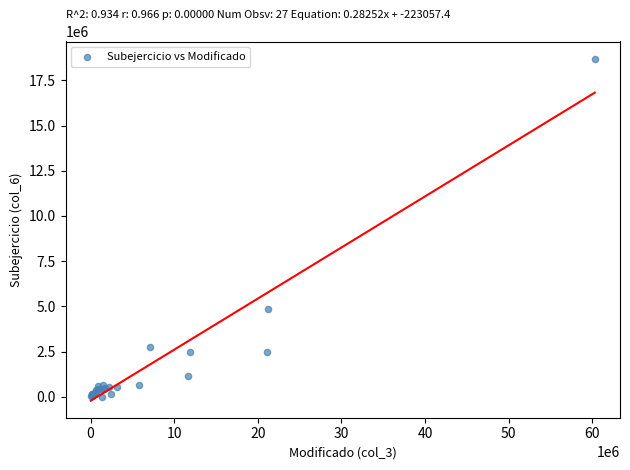

What Y value in the scatter plot is closest to 9355968?

4840824.2